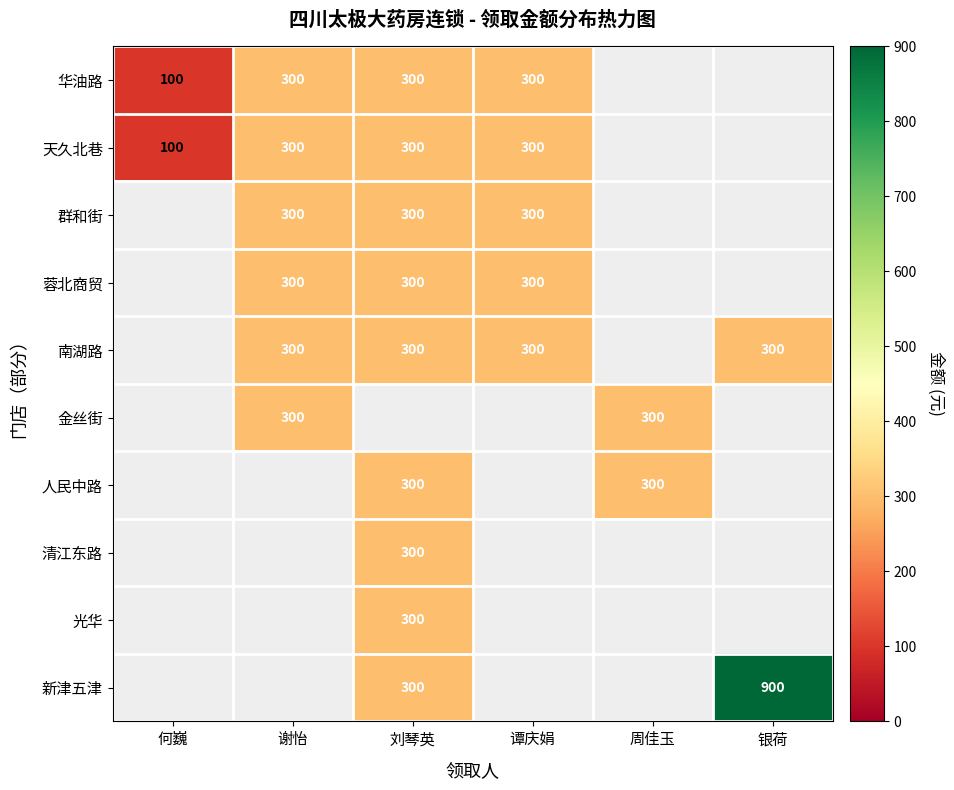

The 群和街 series shows 485 at 谭庆娟. True or false?

False